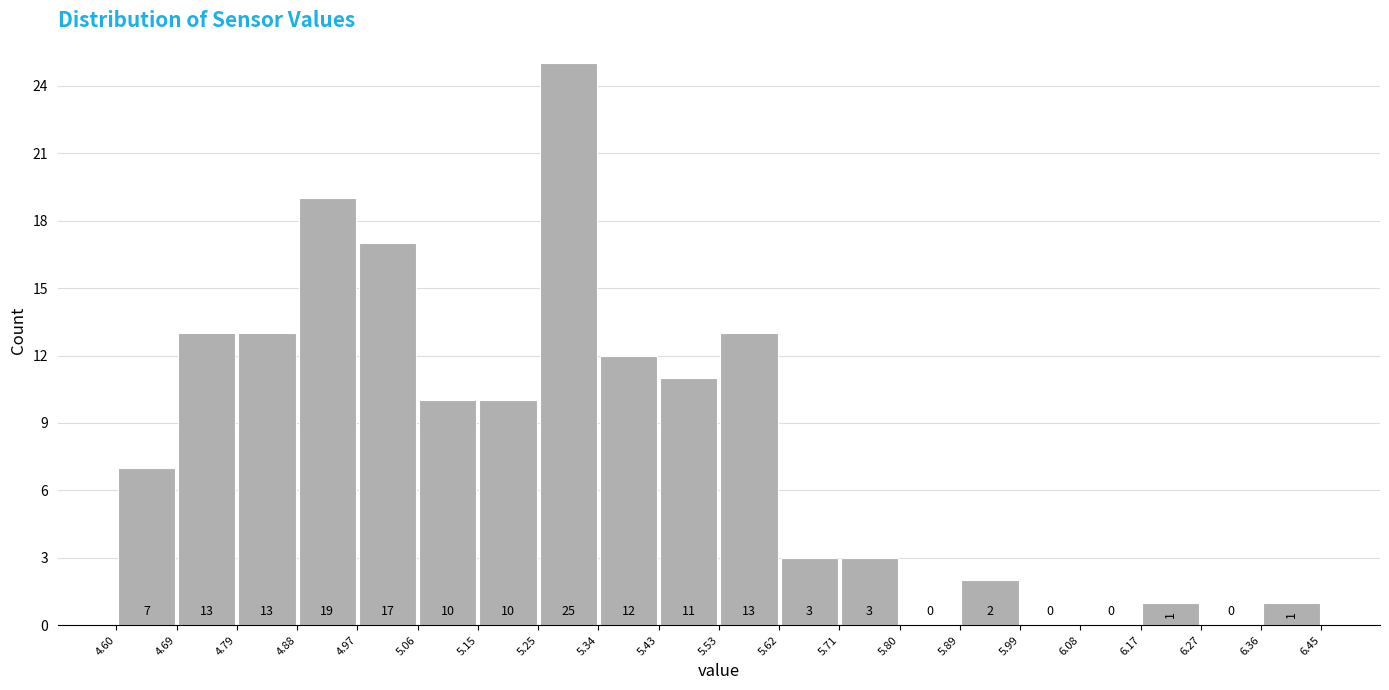

Reading left to right, transcribe this chart: for each bar, give the range it covers on the x-axis and its height.

4.60 to 4.69: 7
4.69 to 4.79: 13
4.79 to 4.88: 13
4.88 to 4.97: 19
4.97 to 5.06: 17
5.06 to 5.15: 10
5.15 to 5.25: 10
5.25 to 5.34: 25
5.34 to 5.43: 12
5.43 to 5.53: 11
5.53 to 5.62: 13
5.62 to 5.71: 3
5.71 to 5.80: 3
5.80 to 5.89: 0
5.89 to 5.99: 2
5.99 to 6.08: 0
6.08 to 6.17: 0
6.17 to 6.27: 1
6.27 to 6.36: 0
6.36 to 6.45: 1